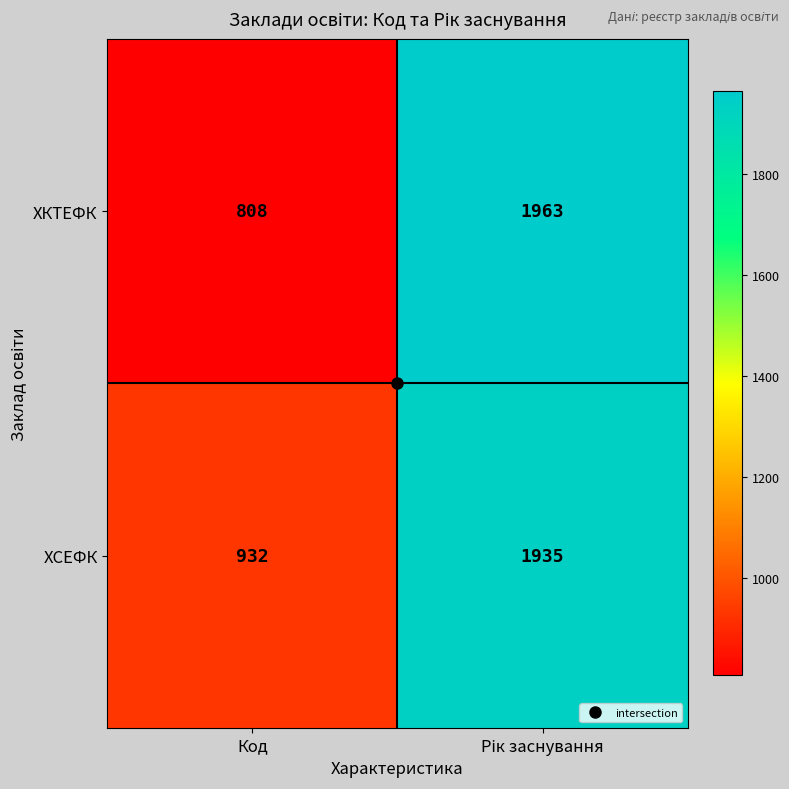

Which series has the largest total across all categories?

ХСЕФК